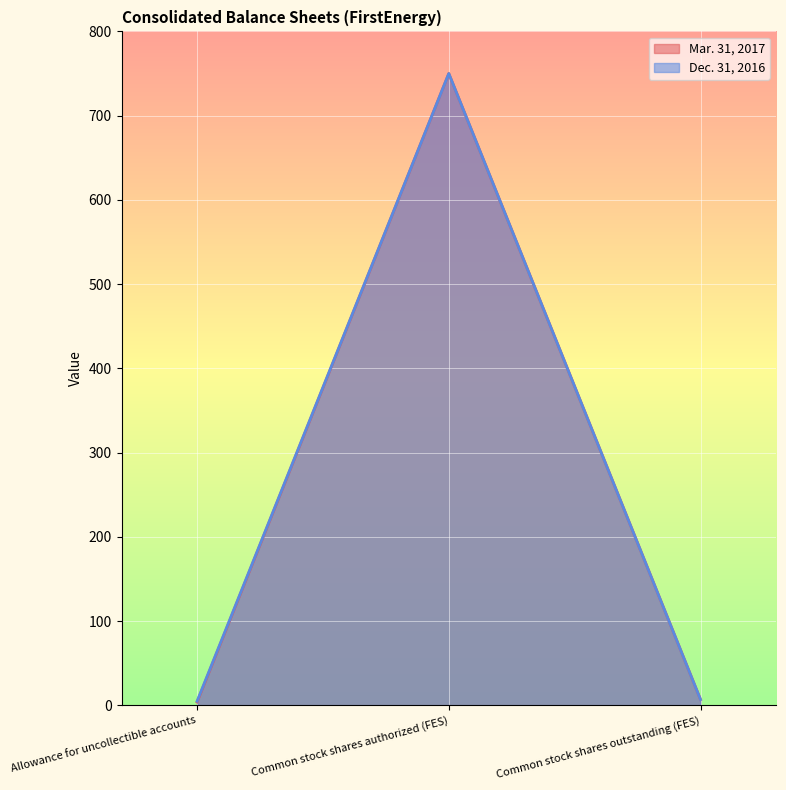

Is it true that Mar. 31, 2017 equals 1078 at Common stock shares authorized (FES)?

False